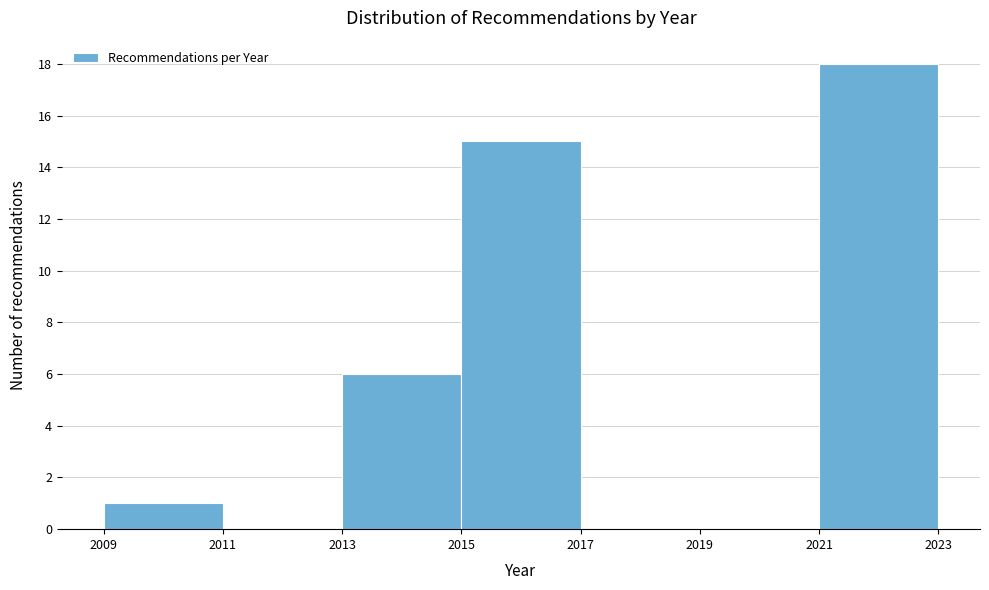

Which range on the x-axis has the tallest bar?

2021 to 2023